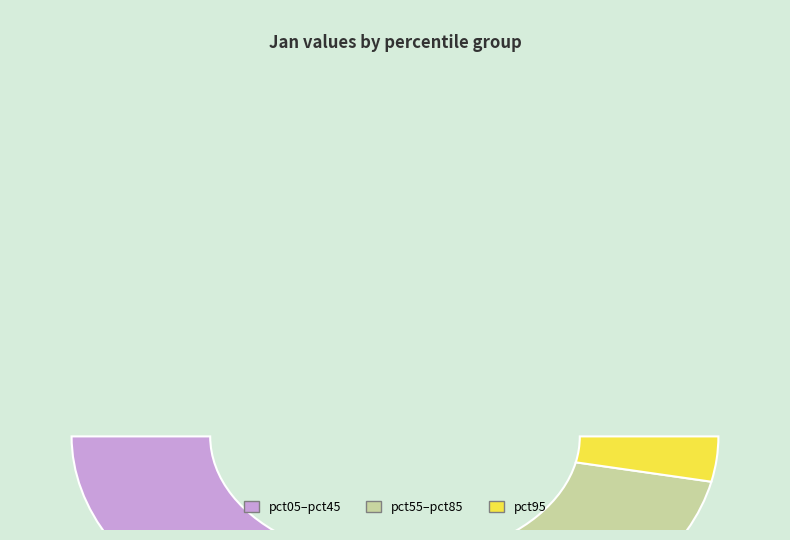

Is there any slice that represents more than half of the pie?

No